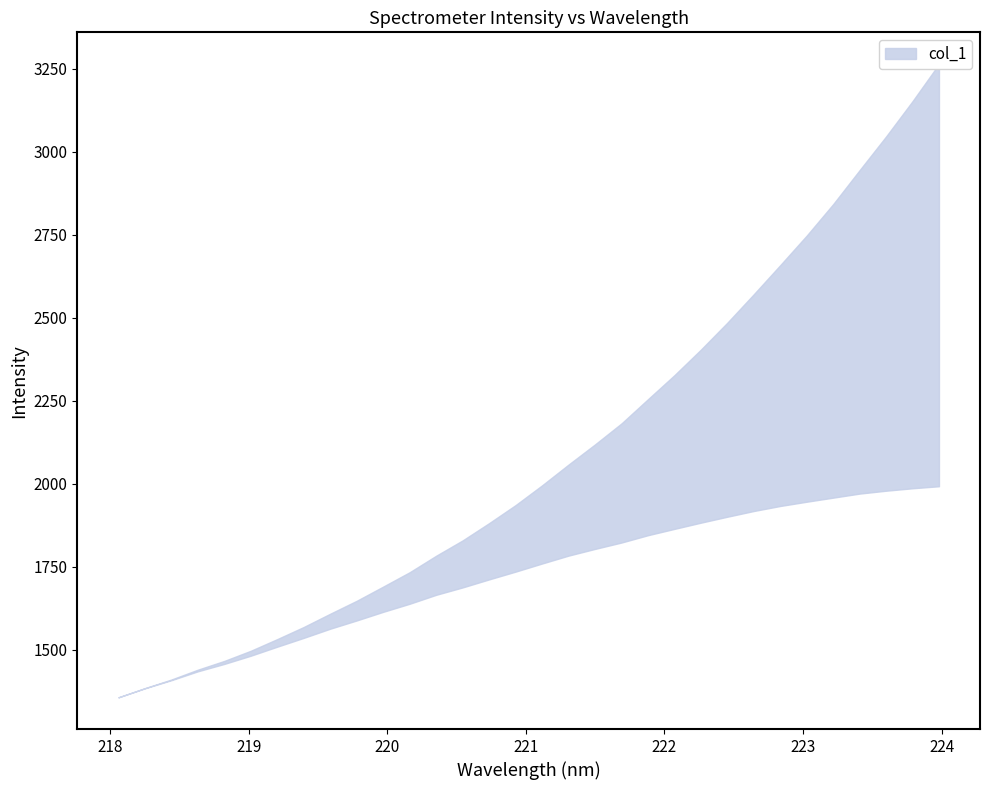

What is the smallest value displayed?

1356.7